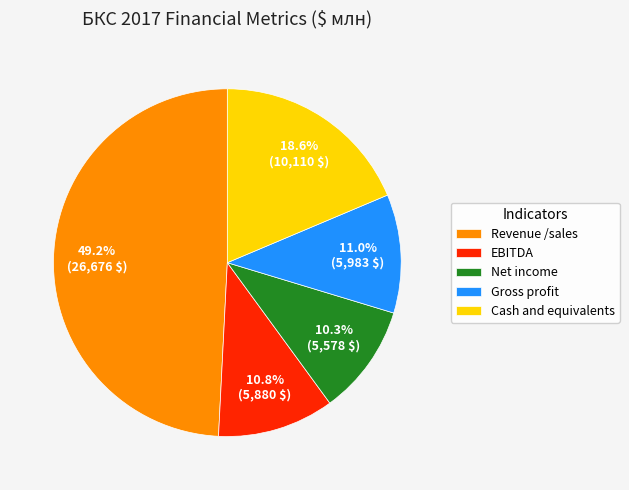

How many slices are in this pie chart?

5